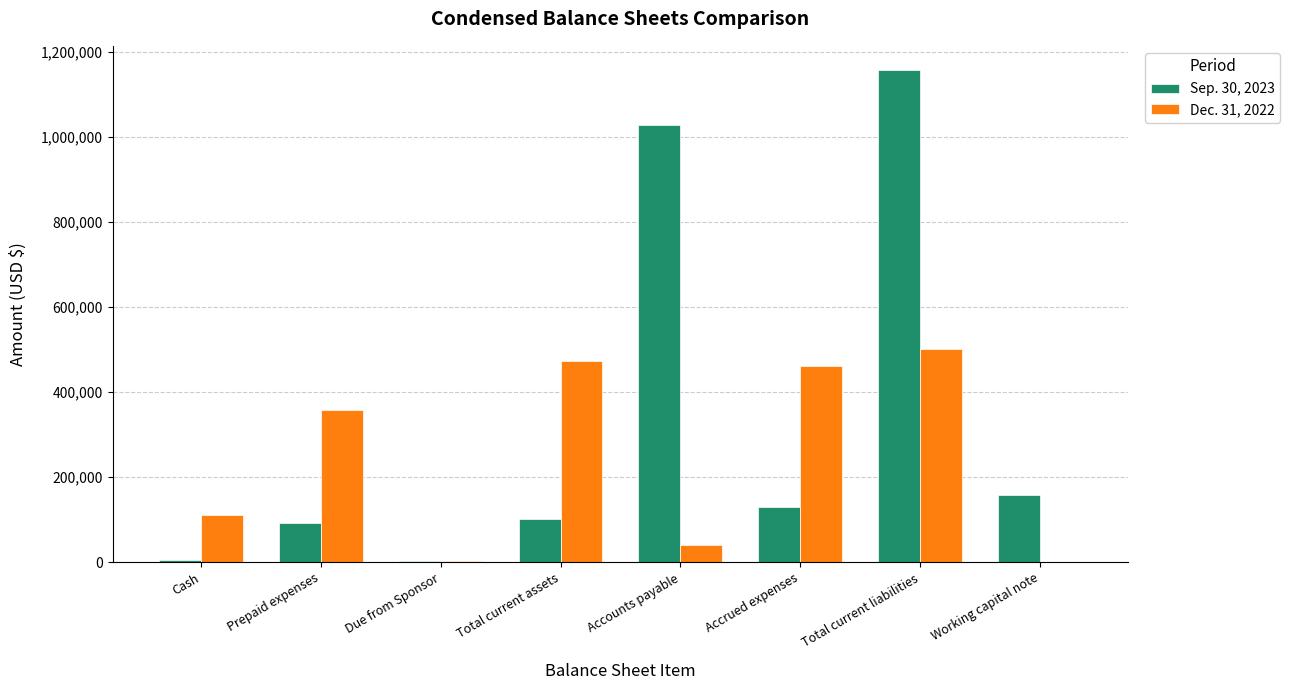

What is the total value across all series at Prepaid expenses?

450257